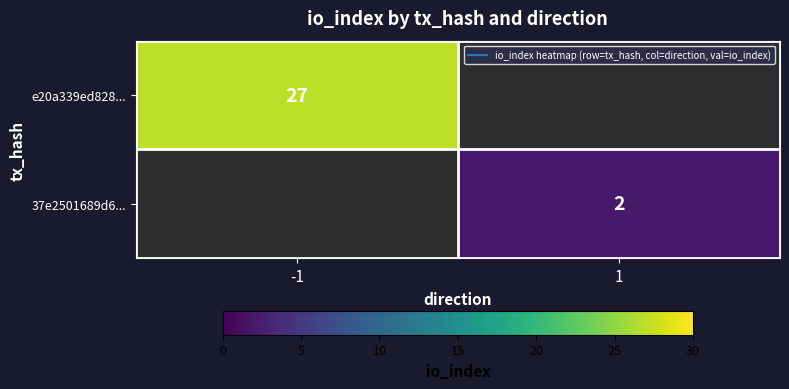

Which category has the highest value in the 37e2501689d6... series?

-1